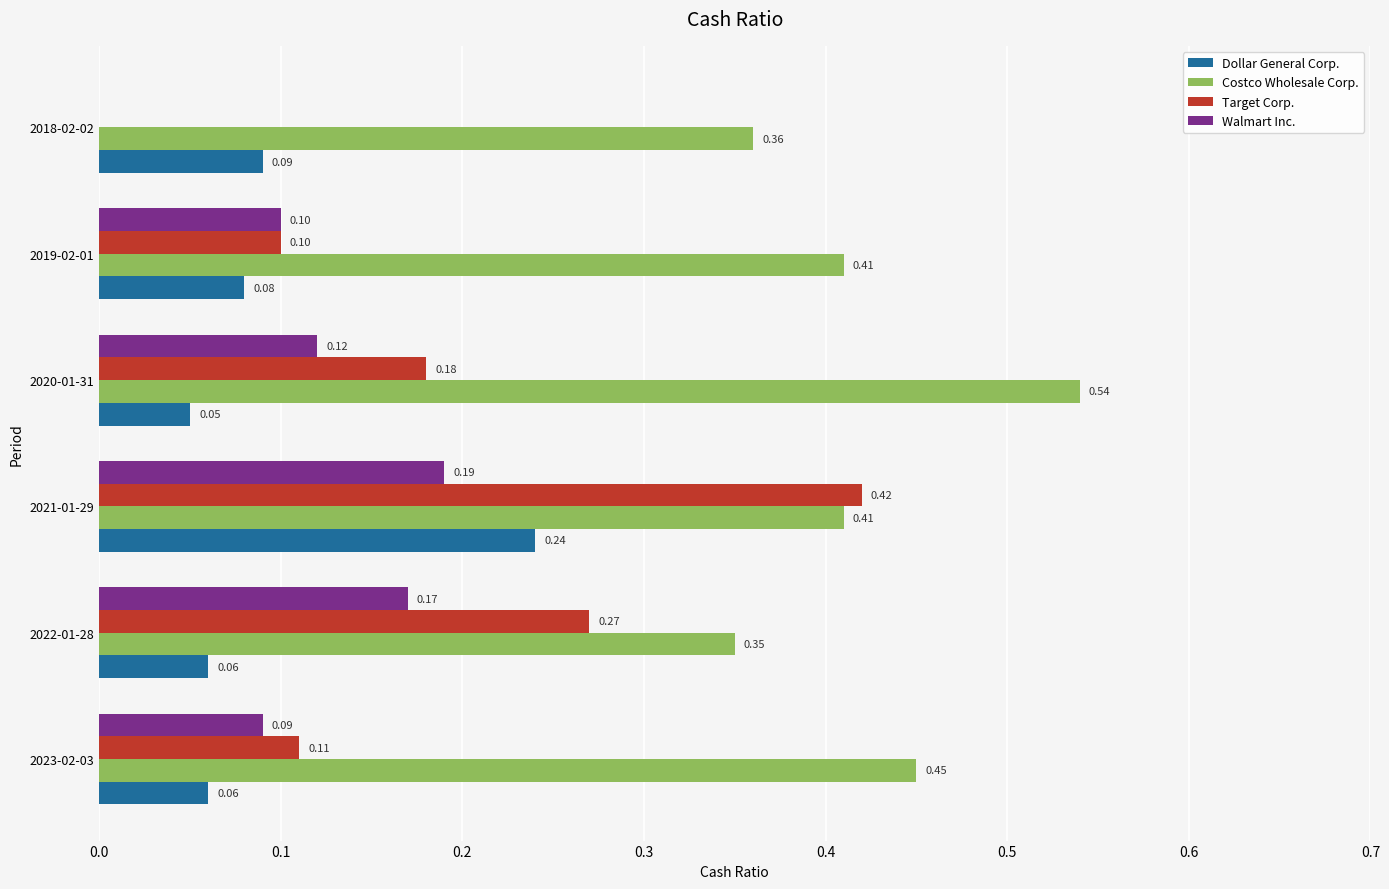

Which series has the largest total across all categories?

Costco Wholesale Corp.